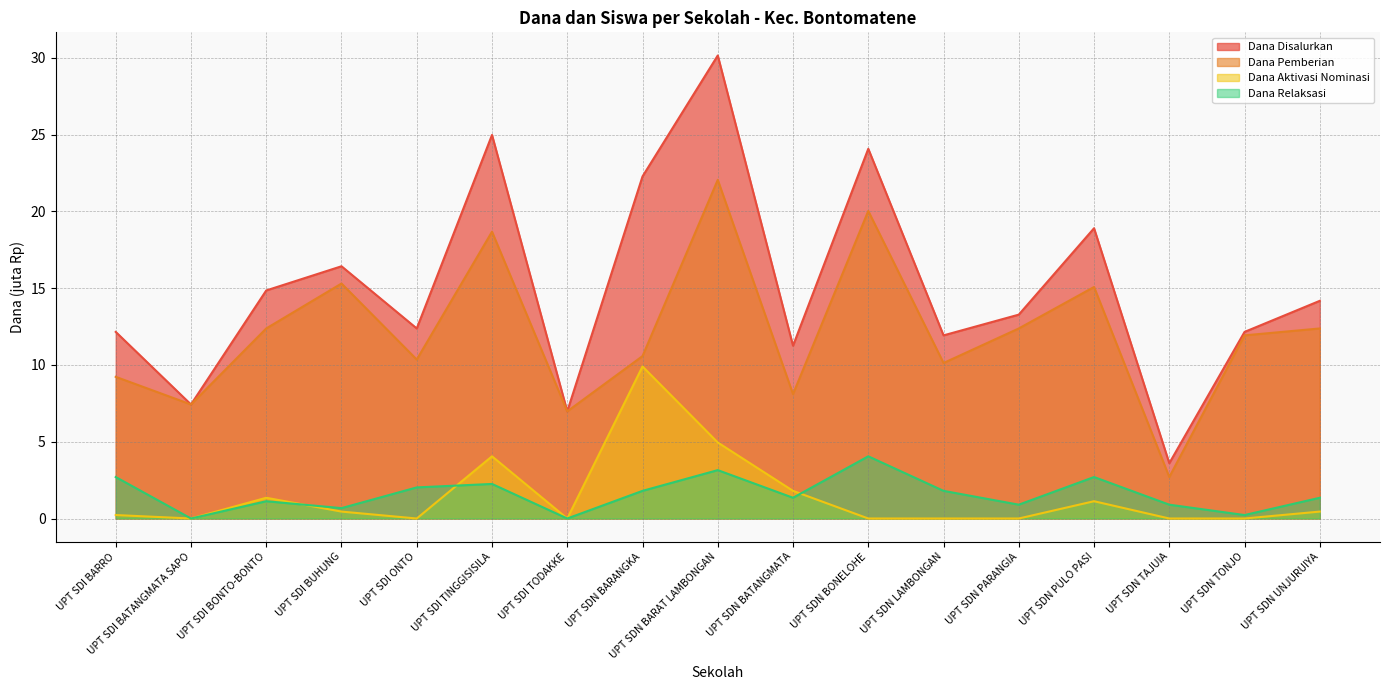

What are all the series names shown in the legend?

Dana Disalurkan, Dana Pemberian, Dana Aktivasi Nominasi, Dana Relaksasi